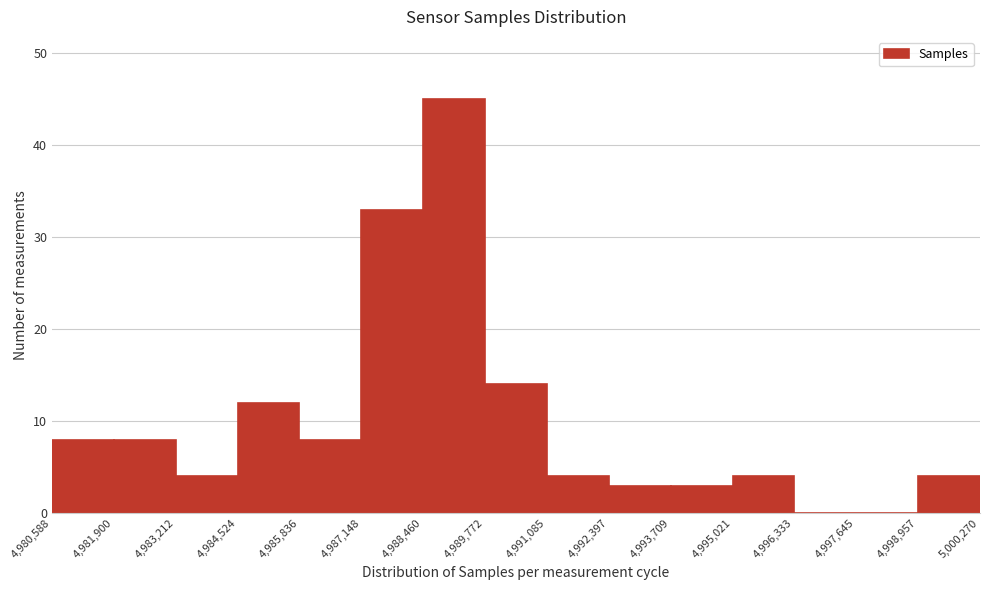

What is the height of the bar covering 4,989,772 to 4,991,085 on the x-axis? The values are not printed on the chart, so give them approximately, as read against the axis.

14